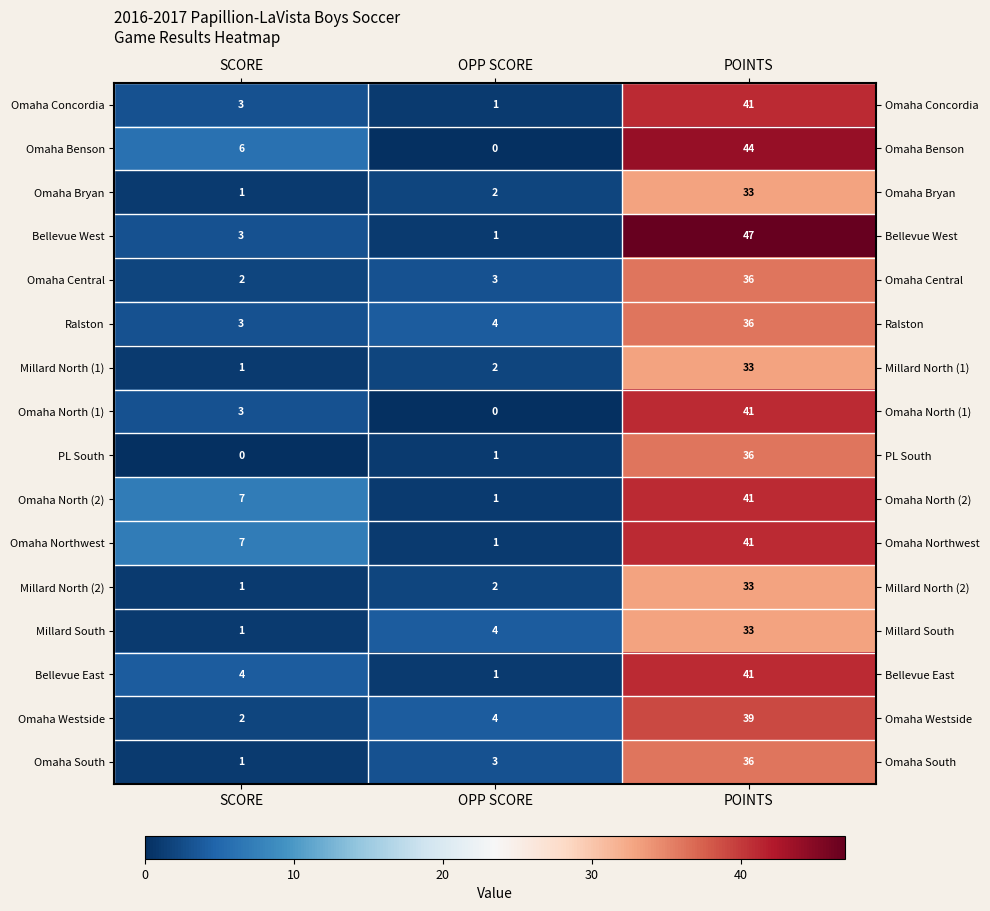

How many series are shown in this chart?

16